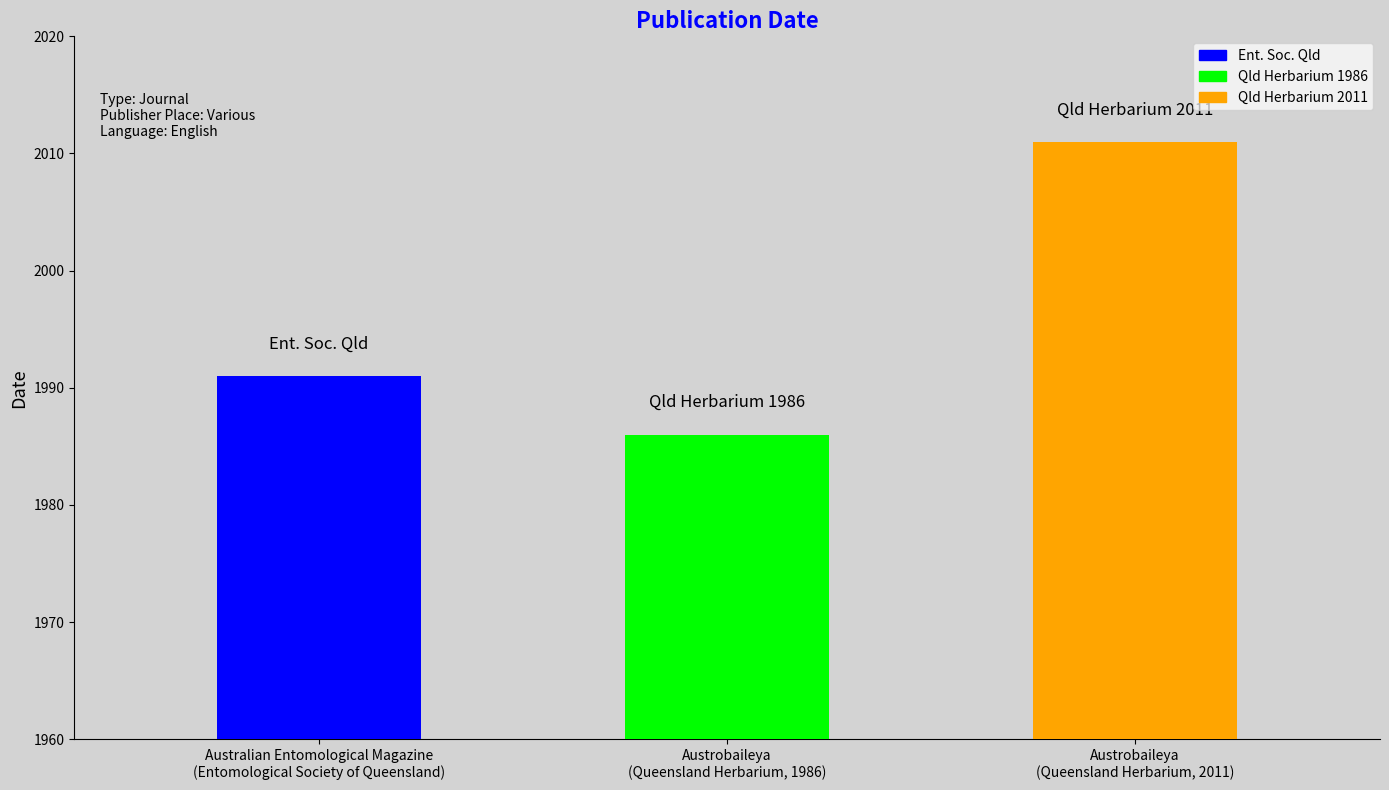

What is the sum of the values at Austrobaileya
(Queensland Herbarium, 2011) and Austrobaileya
(Queensland Herbarium, 1986)?

3997